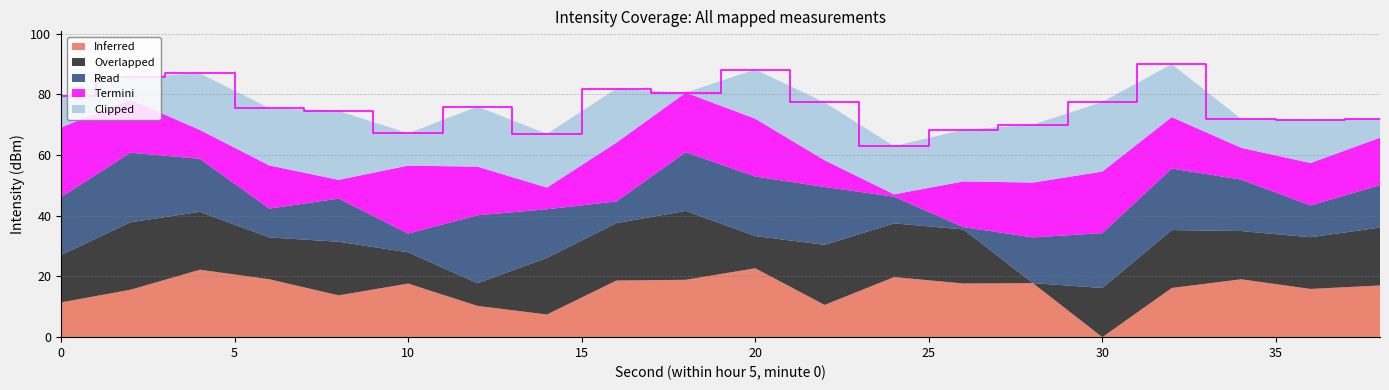

What is the maximum value for Inferred?

22.7